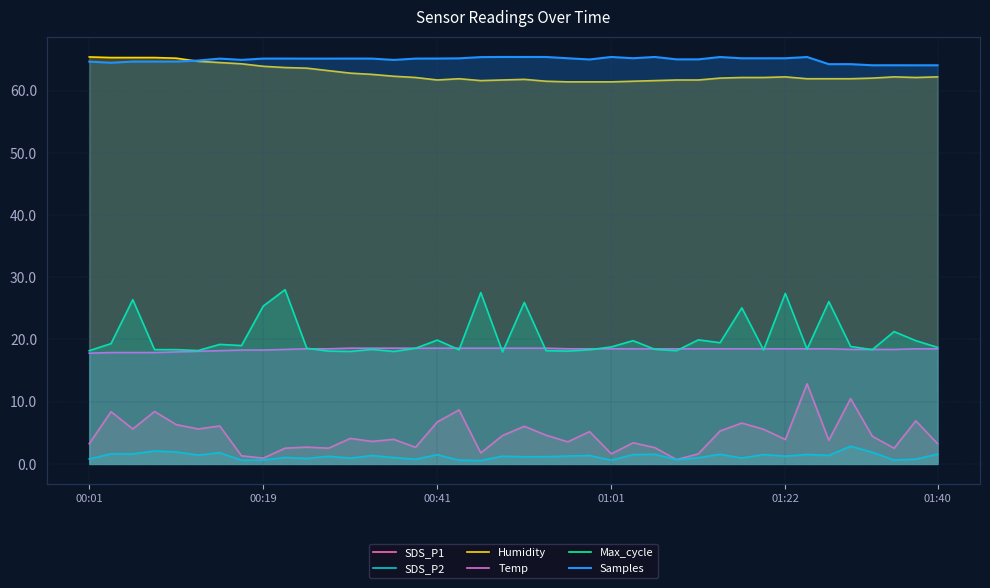

Rank the series by their maximum value, from highest to lowest.

Samples, Humidity, Max_cycle, Temp, SDS_P1, SDS_P2